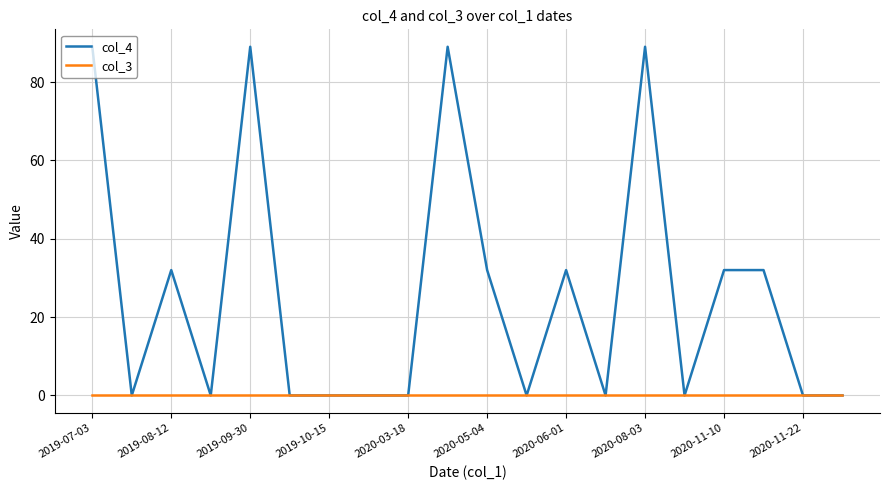

Which series has the widest spread of values?

col_4